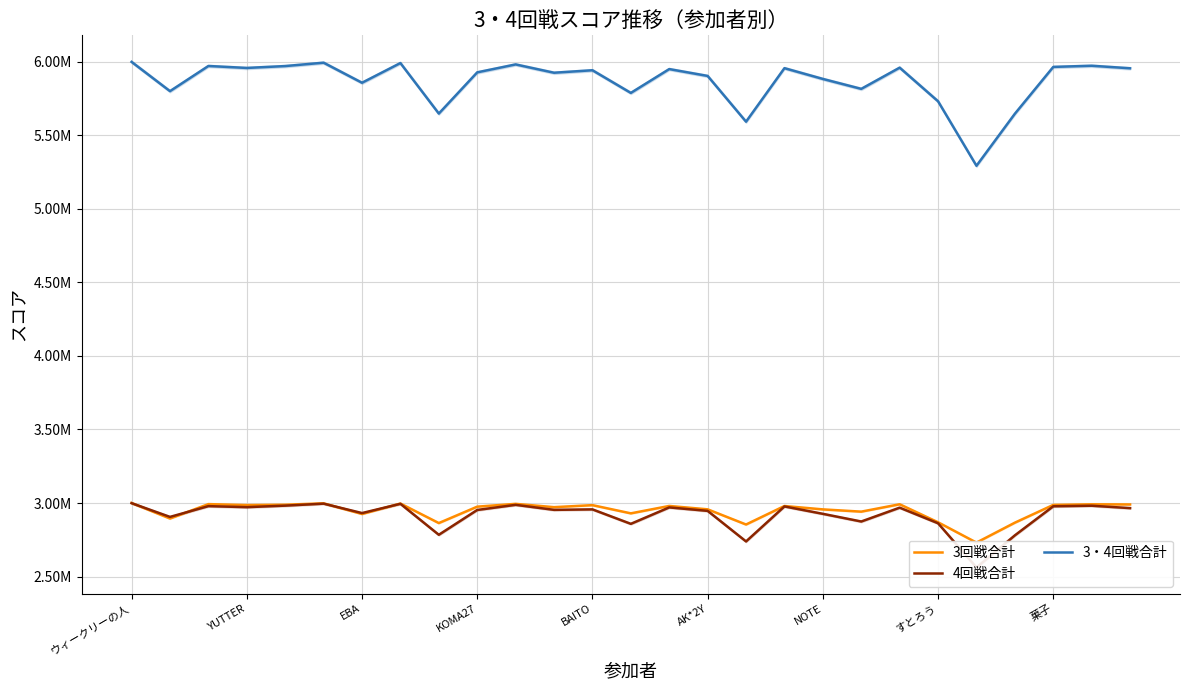

How many lines are shown in the chart?

3